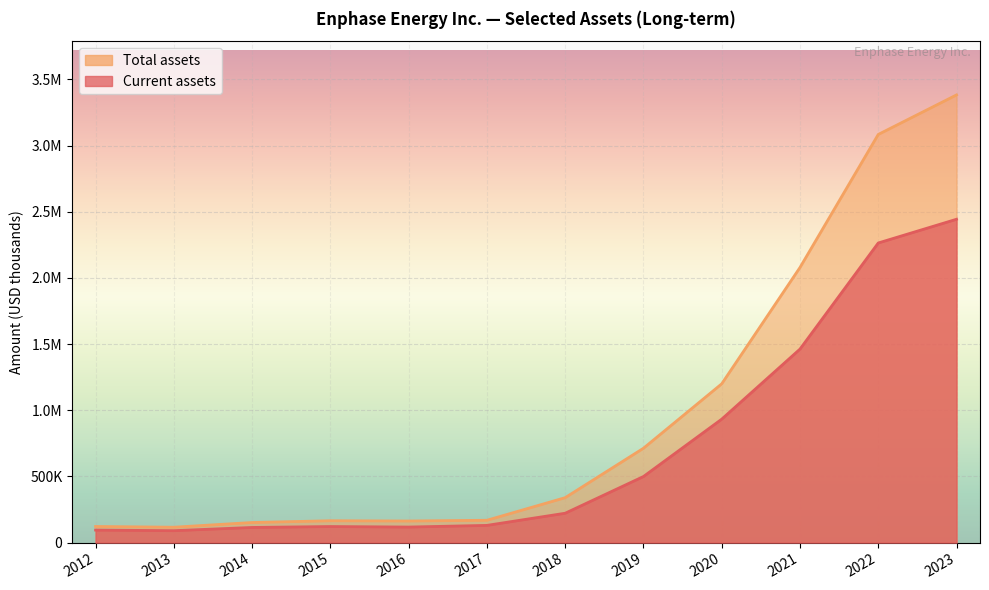

How many interior local valleys does the Current assets series have?

2